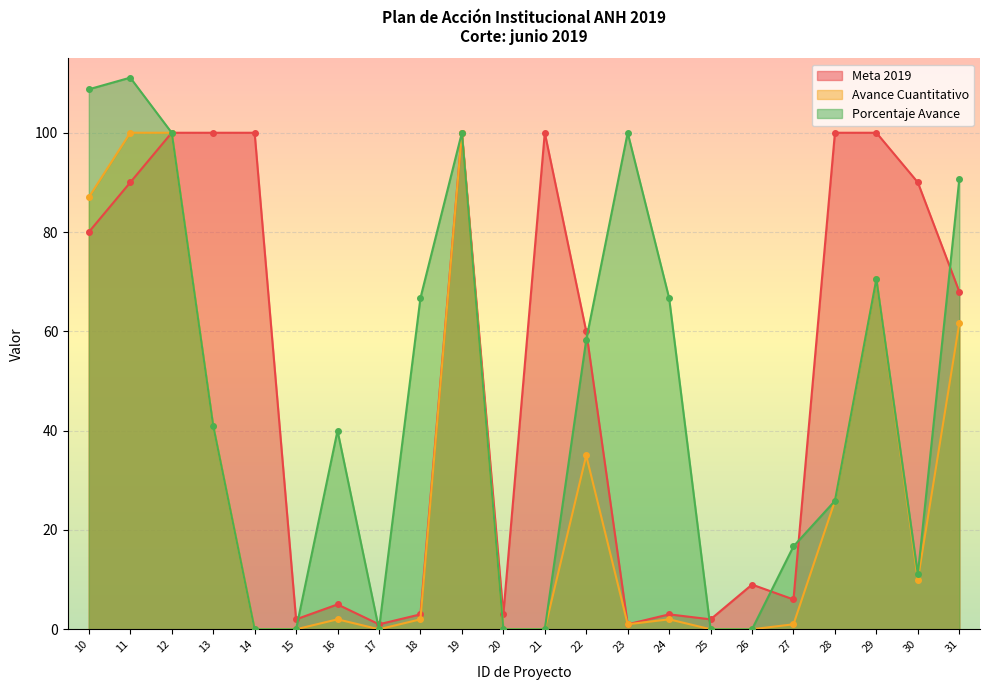

What is the total value across all series at 25?

2.0